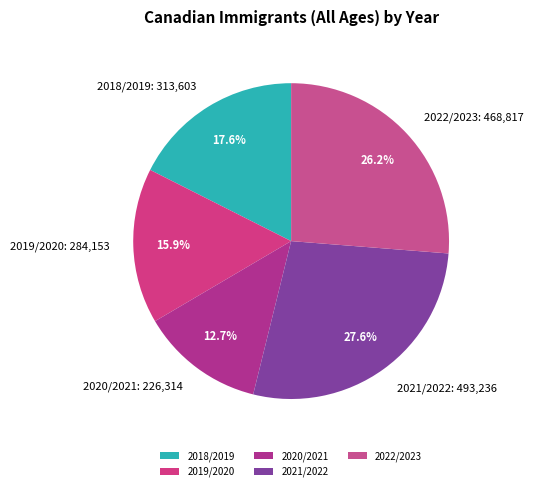

Count the number of slices in the pie.

5